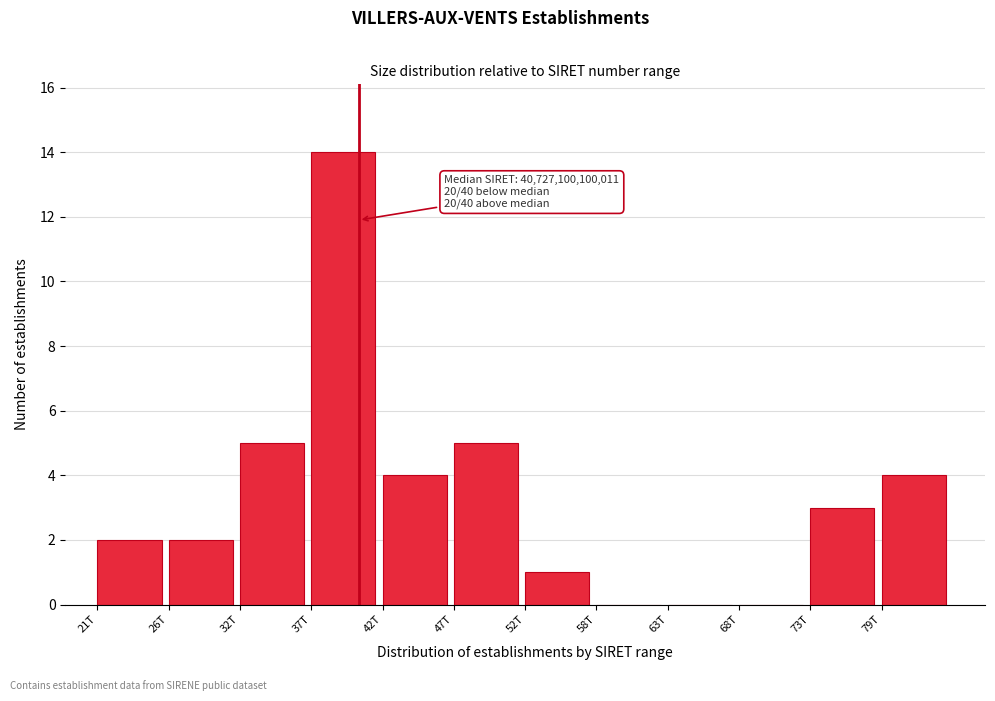

Reading left to right, transcribe all the data shown in this chart.

21T=2	26T=2	32T=5	37T=14	42T=4	47T=5	52T=1	58T=0	63T=0	68T=0	73T=3	79T=4